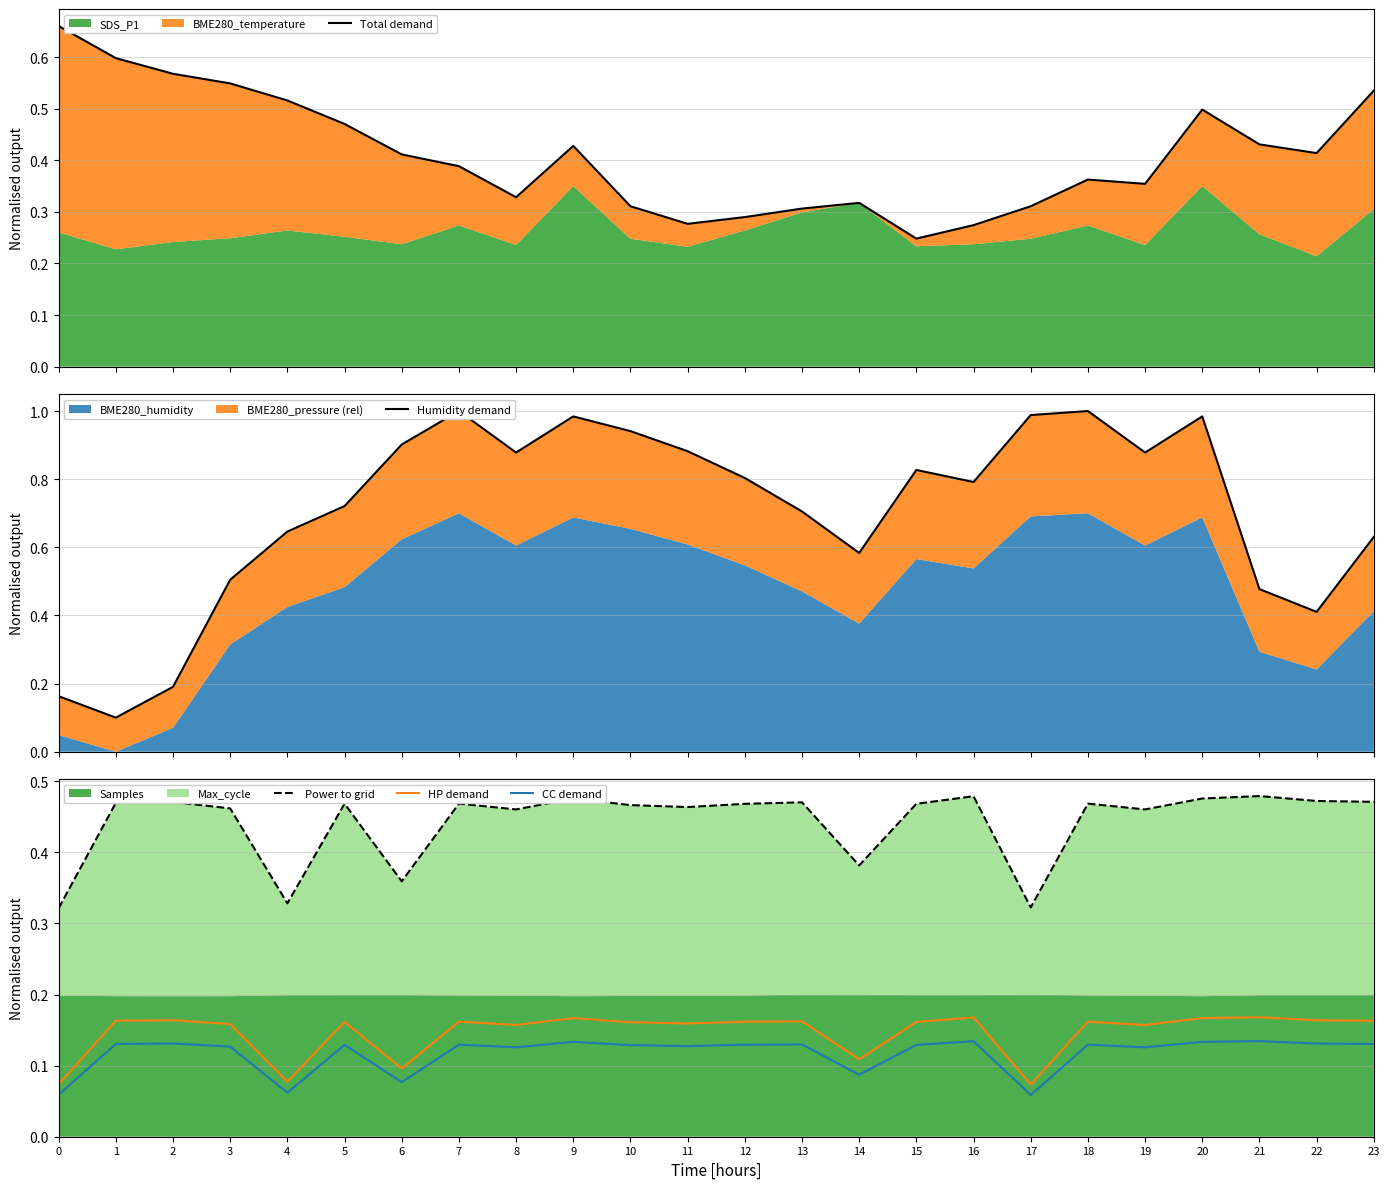

List the series in order of their peak value, highest first.

Humidity demand, Total demand, Power to grid, HP demand, CC demand